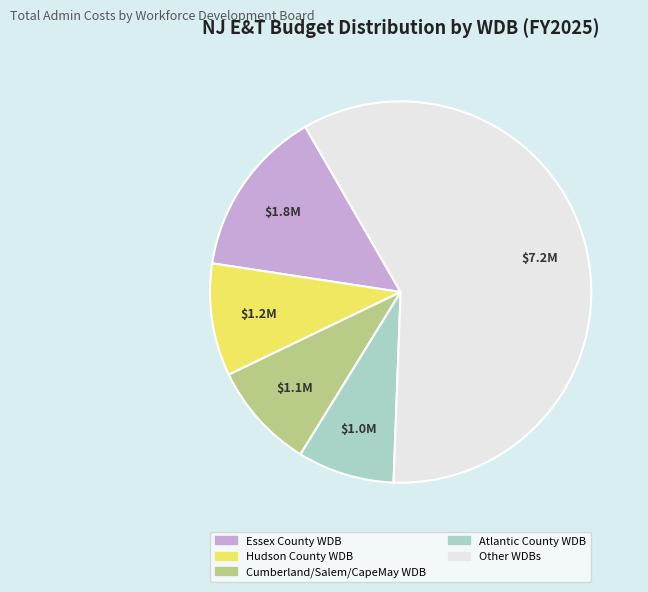

Is there a majority slice in this chart?

Yes